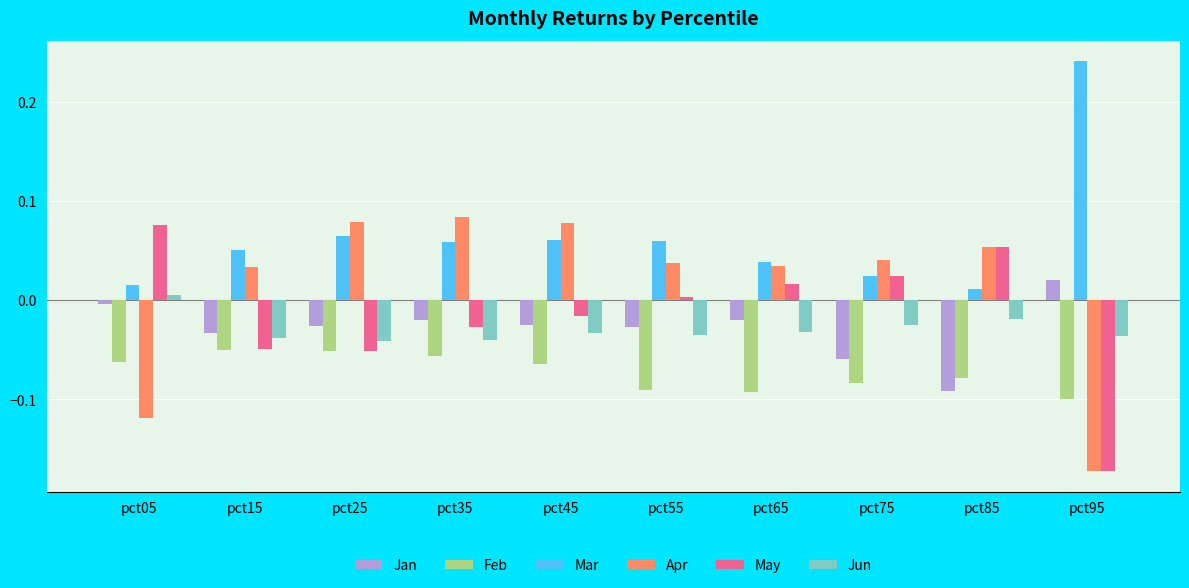

Where does the May series first go above 0?

pct05